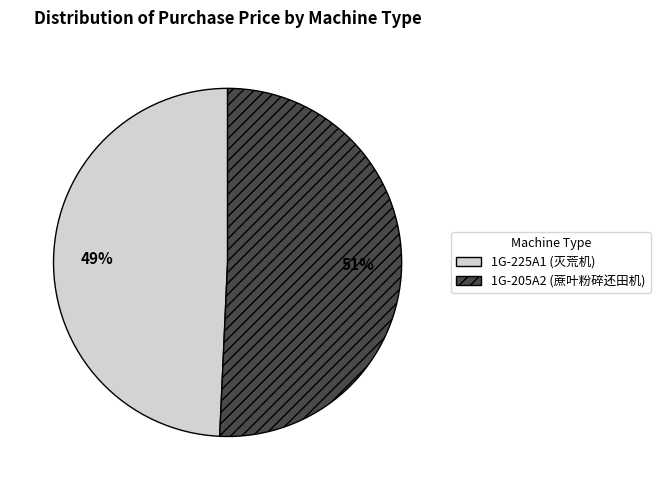

Which category has the biggest portion of the pie?

1G-205A2 (蔗叶粉碎还田机)